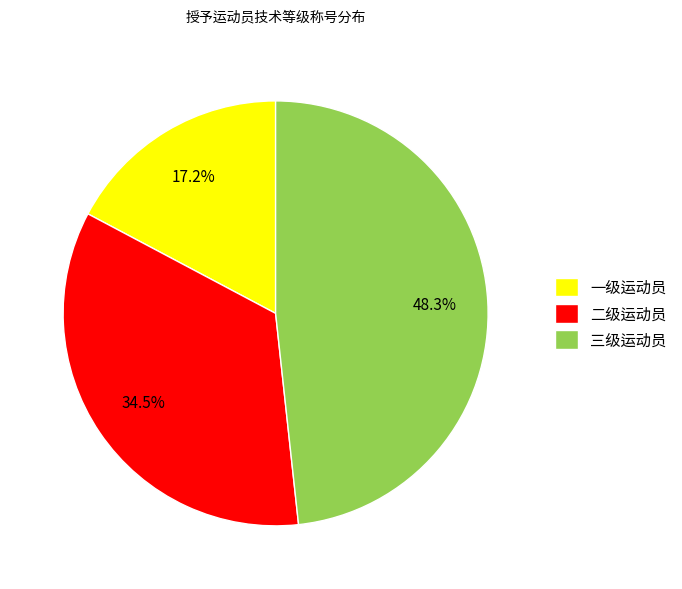

The 一级运动员 slice represents 17% of the pie. True or false?

True